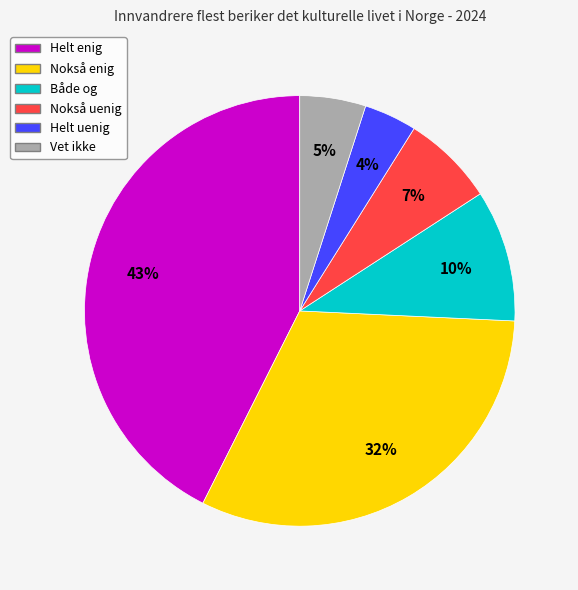

Is the sum of Nokså uenig and Helt uenig greater than half?

No